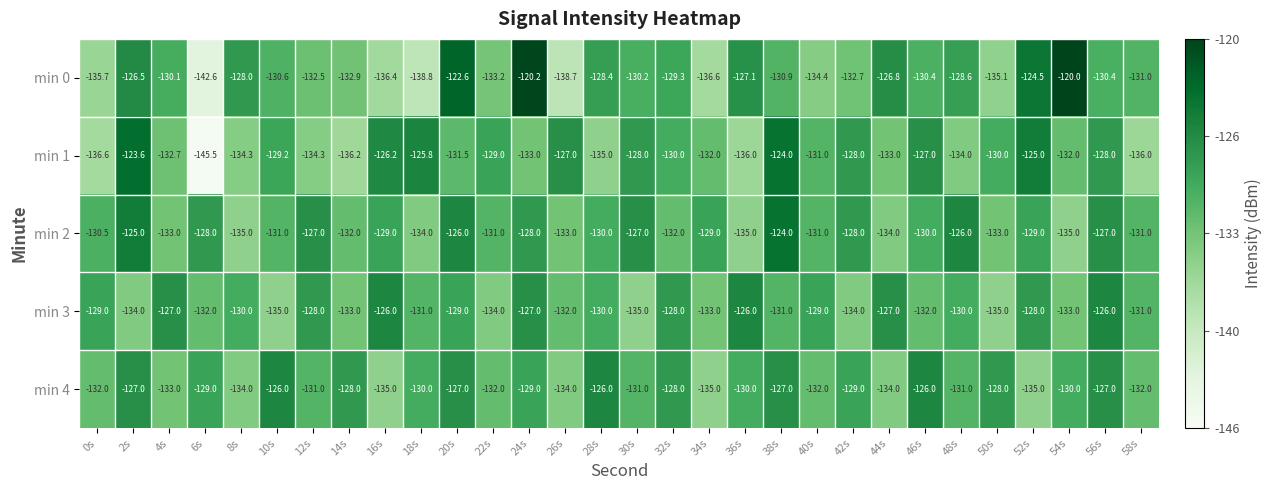

What is the spread (max minus min) of values at 22s?

5.0